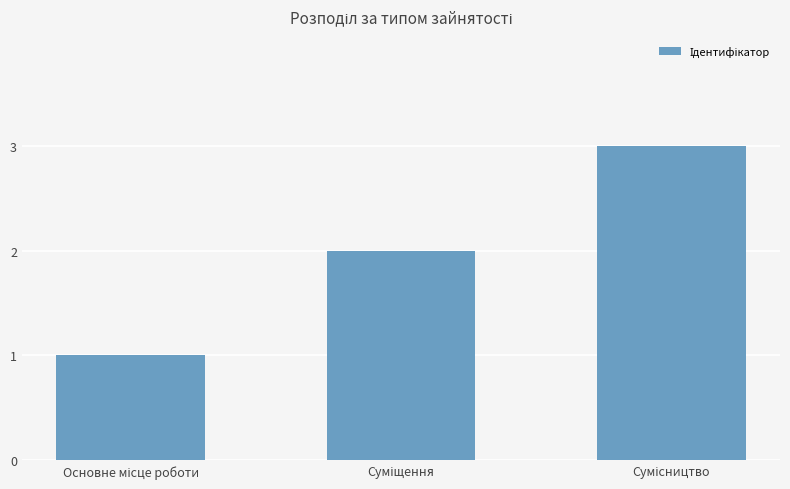

What is the greatest value displayed?

3